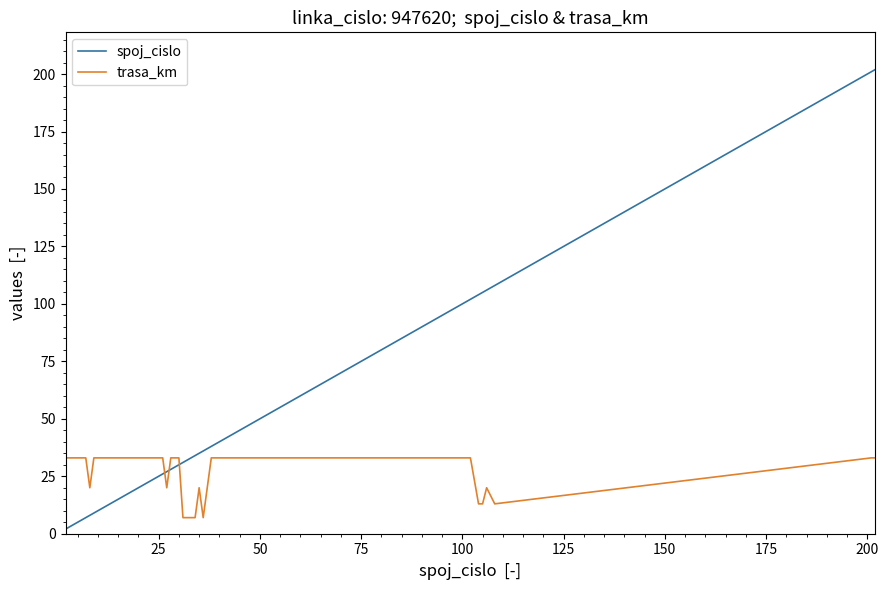

List the series in order of their overall mean, highest first.

spoj_cislo, trasa_km